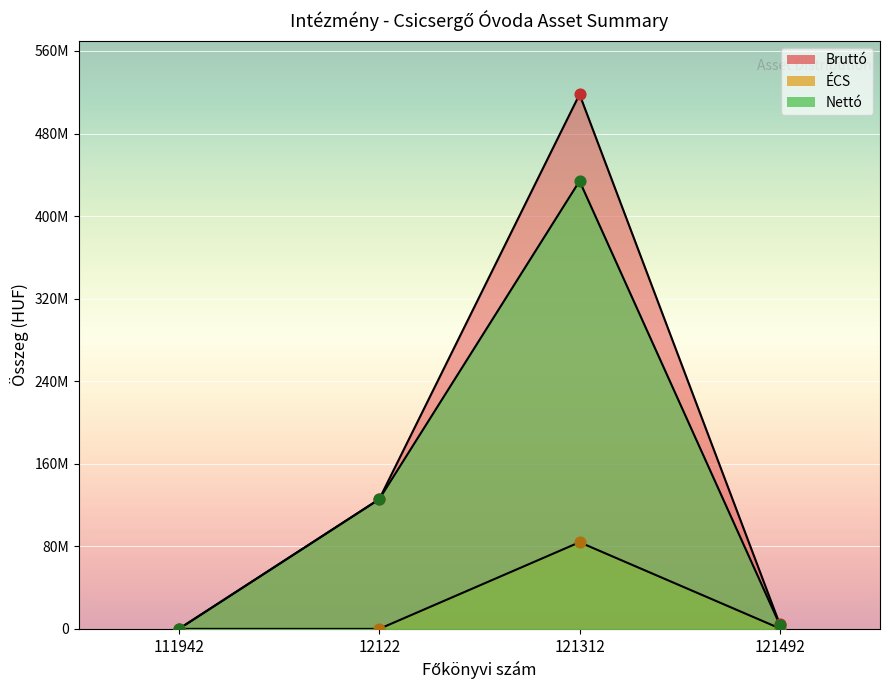

What is the total value across all series at 111942?

56250